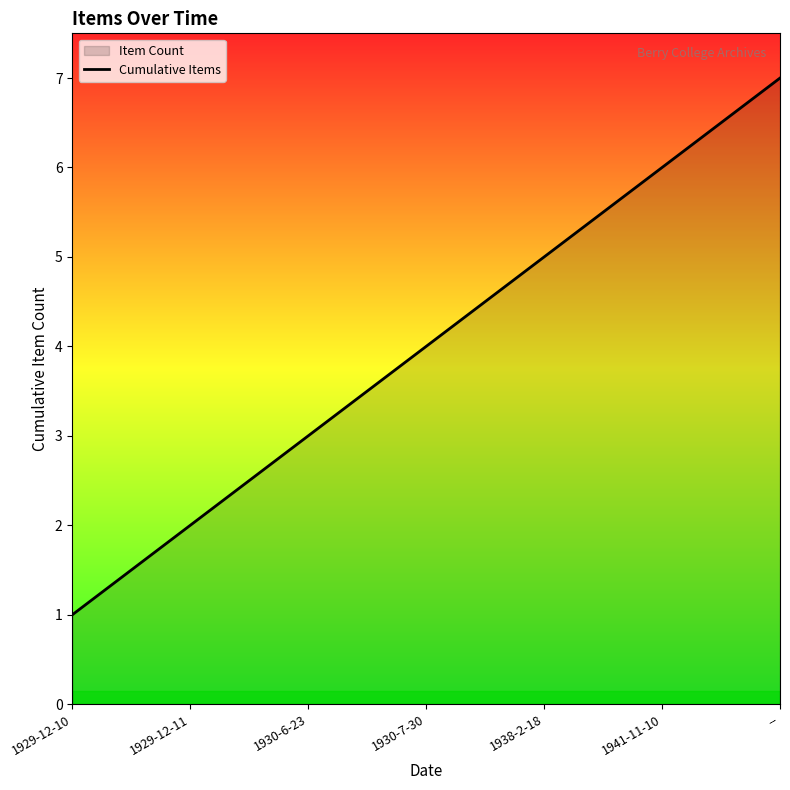

List the labels in order of value, largest first.

--, 1941-11-10, 1938-2-18, 1930-7-30, 1930-6-23, 1929-12-11, 1929-12-10